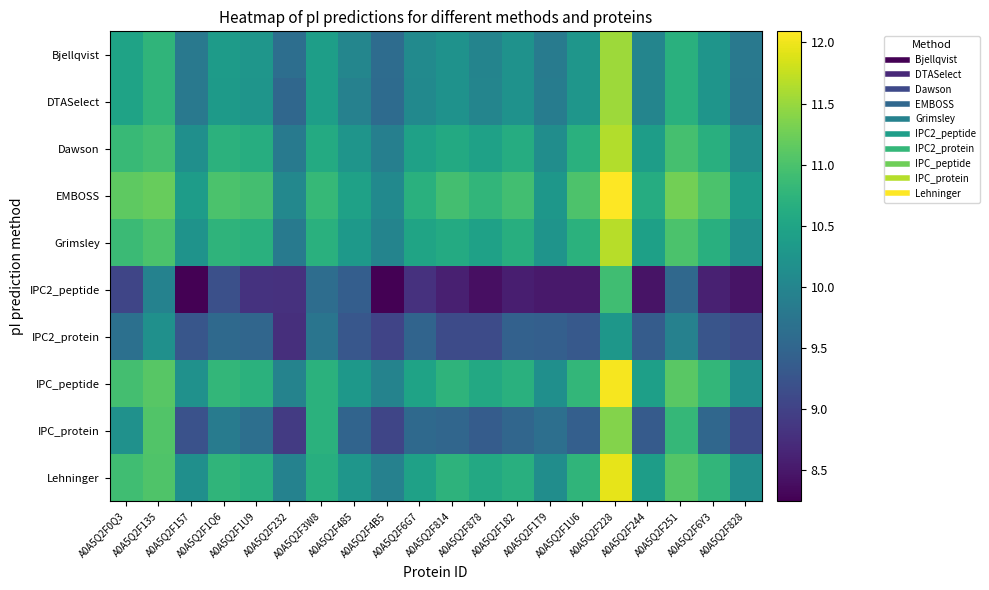

How many series are shown in this chart?

10